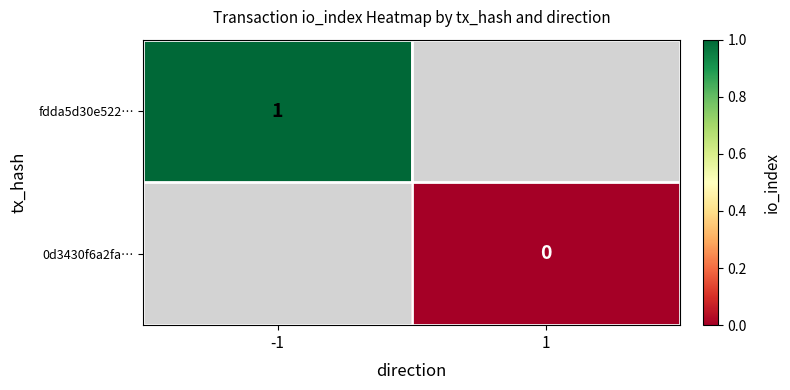

At which label does 0d3430f6a2fa… reach its minimum?

-1